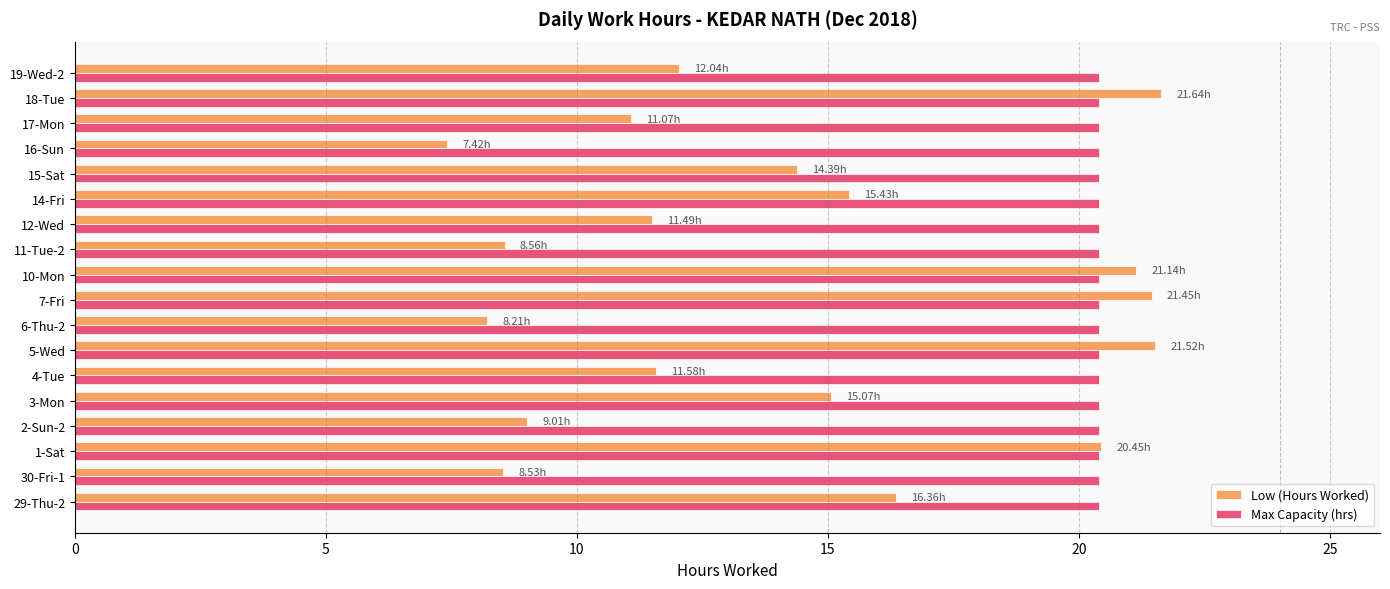

What is the smallest value displayed?

7.4